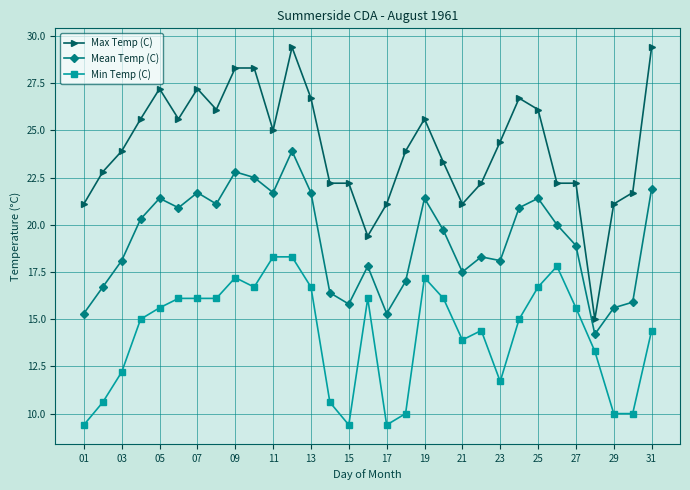

What is the value of the Max Temp (C) point at the 4th from the left?

25.6